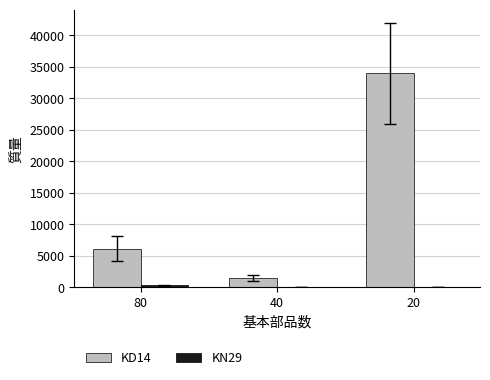

What is the sum of all KD14 values?

41569.4